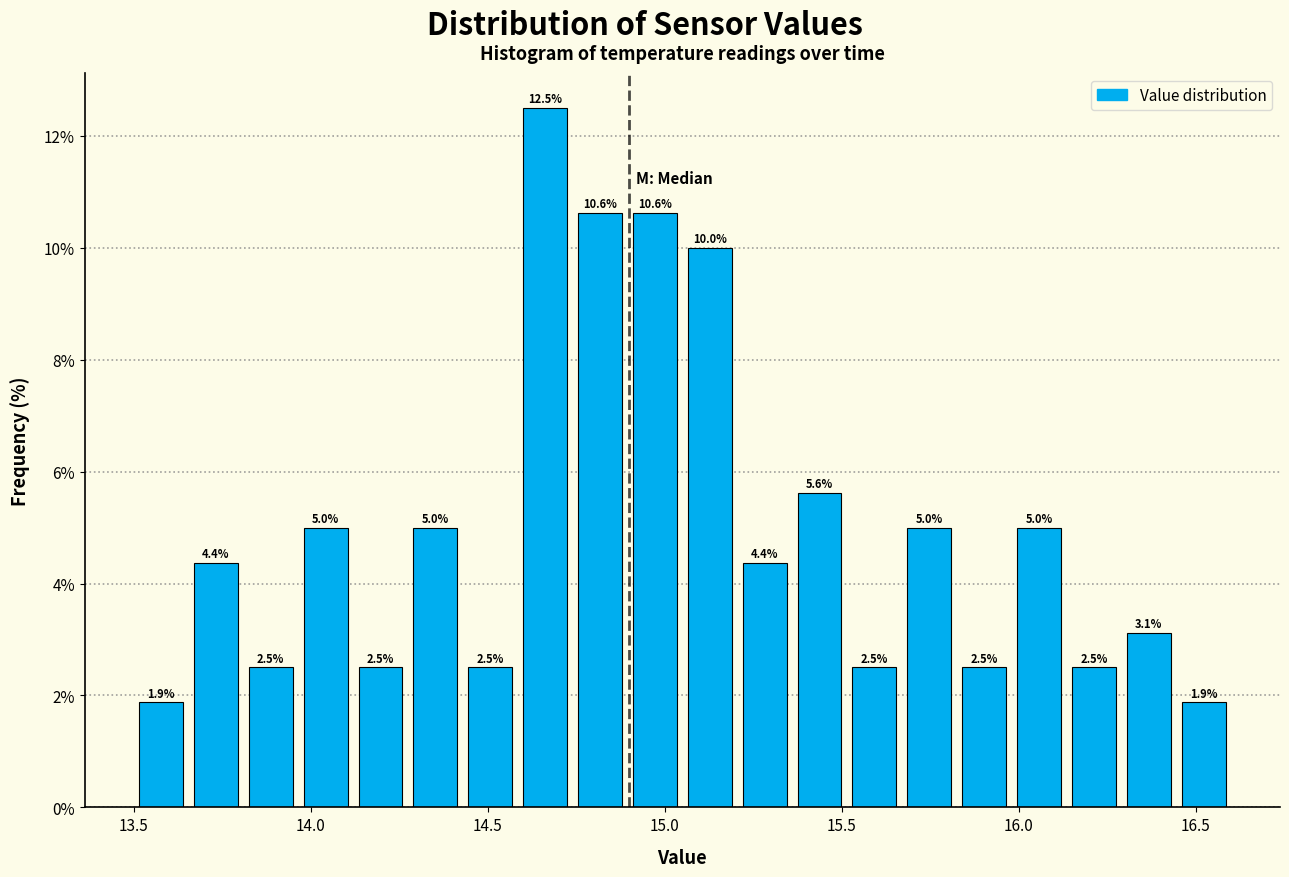

Around what value on the x-axis is the tallest bar? Give the approximate position of its centre, as read against the axis.

14.65